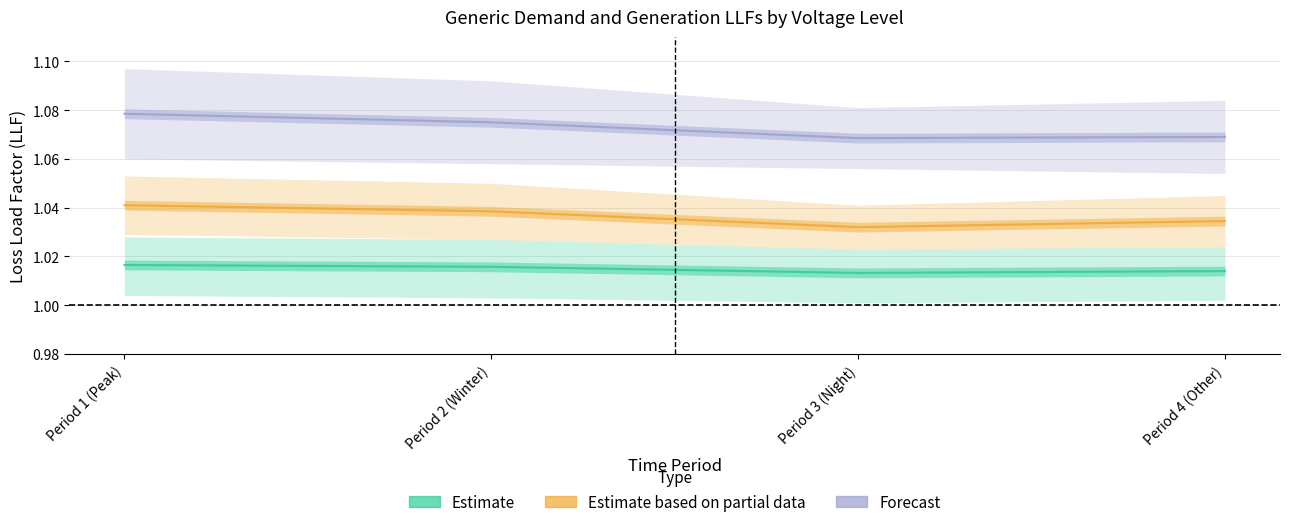

What is the minimum value shown in the chart?

1.0